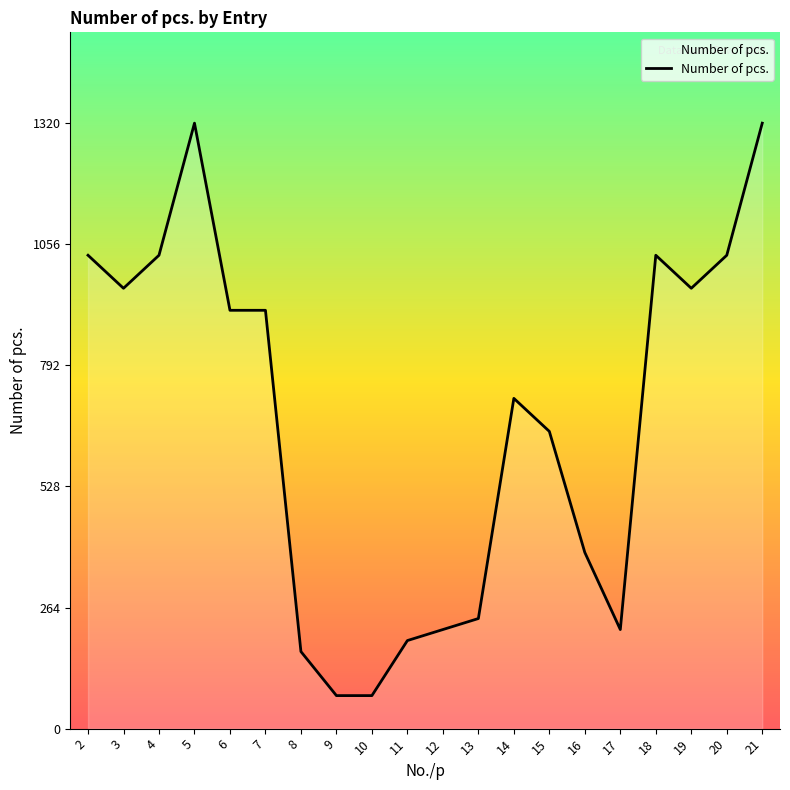

How many lines are shown in the chart?

1